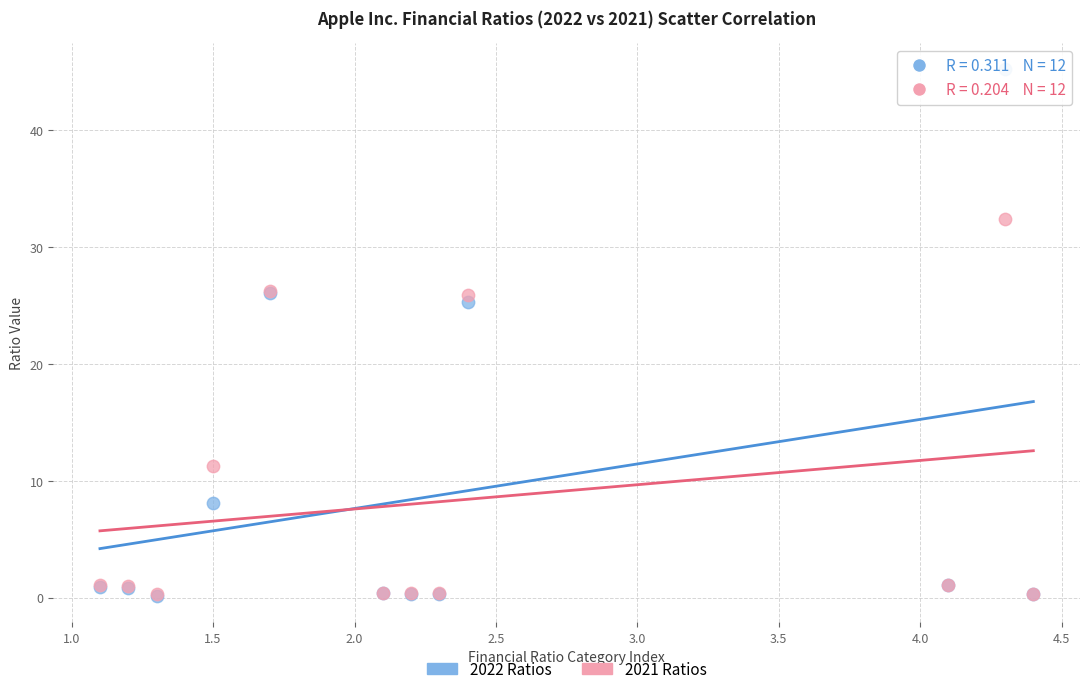

In the 2022 Ratios series, what Y value is closest to 22?

25.3